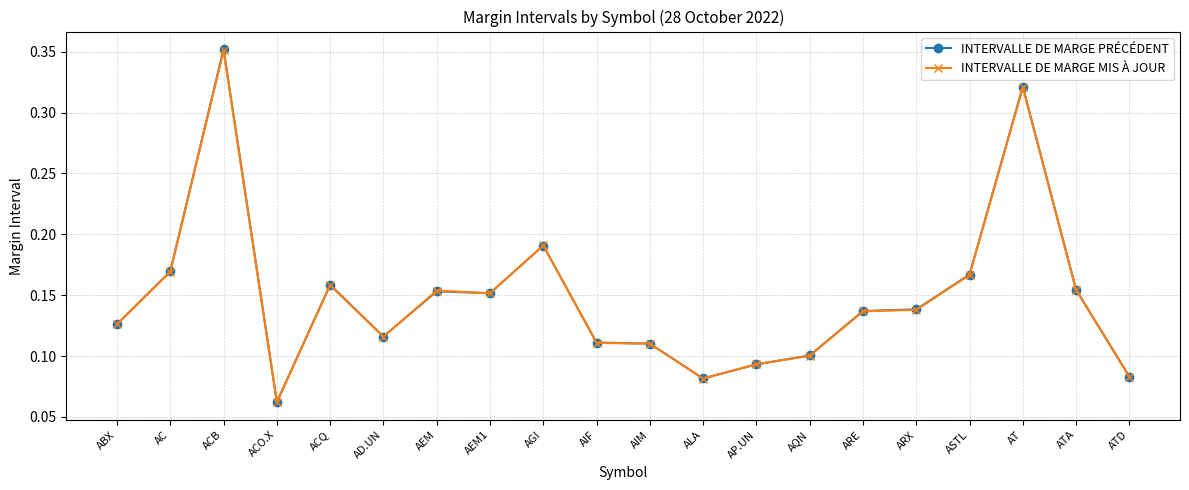

At which category does INTERVALLE DE MARGE PRÉCÉDENT reach its first local peak?

ACB